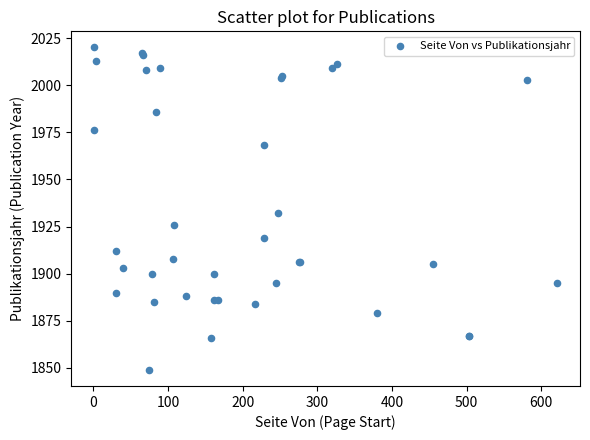

What Y value in the scatter plot is closest to 1934?

1932